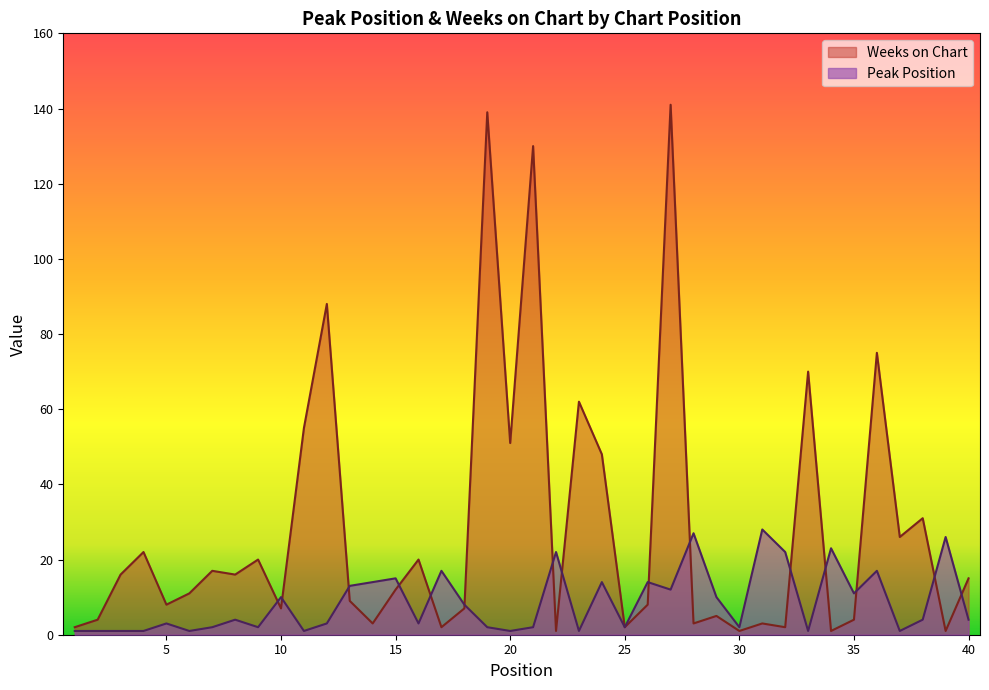

True or false: Weeks on Chart and Peak Position cross at least once.

True